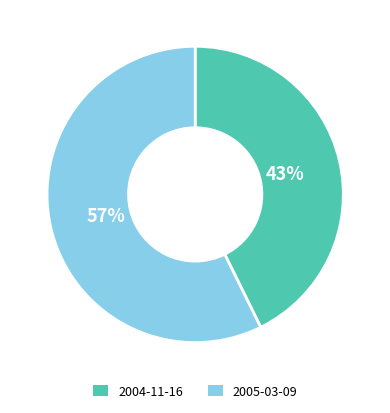

To the nearest percent, what is the combined percentage of 2004-11-16 and 2005-03-09?

100%